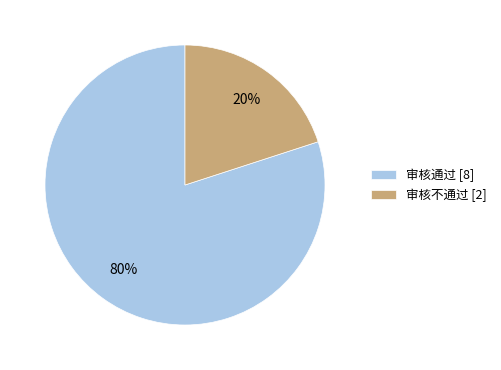

To the nearest percent, what percentage of the pie is 审核通过?

80%